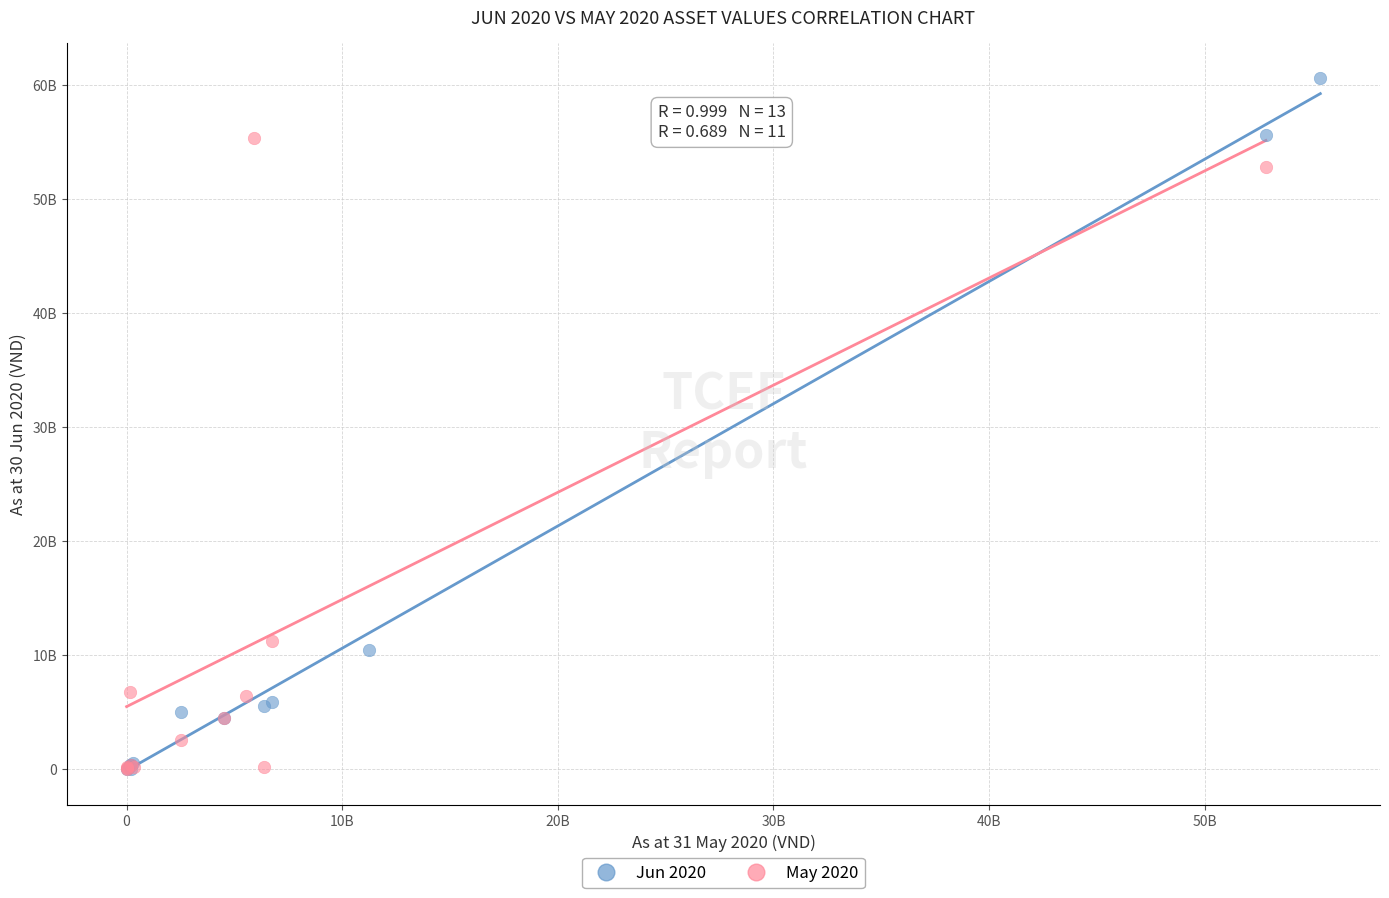

What are all the series names shown in the legend?

Jun 2020, May 2020